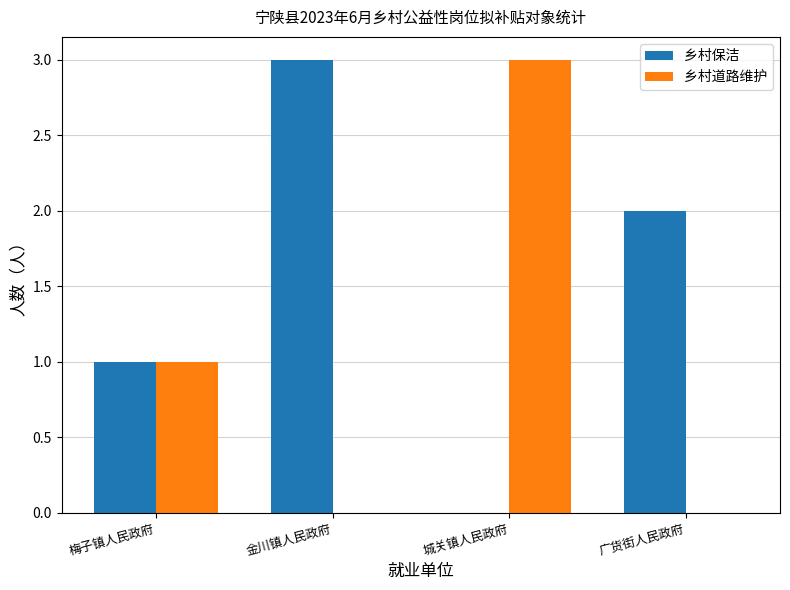

What is the sum of all 乡村道路维护 values?

4